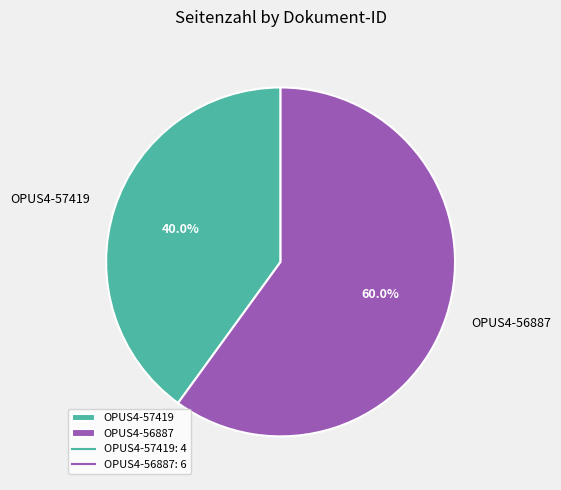

True or false: OPUS4-57419 accounts for 48% of the total.

False